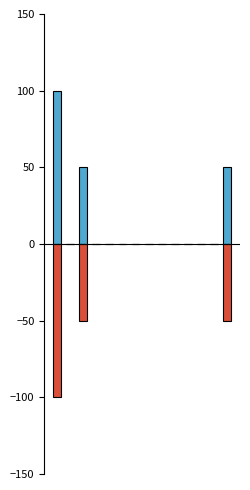

List the series in order of their peak value, lowest first.

negative_ref, write-in (LIB)